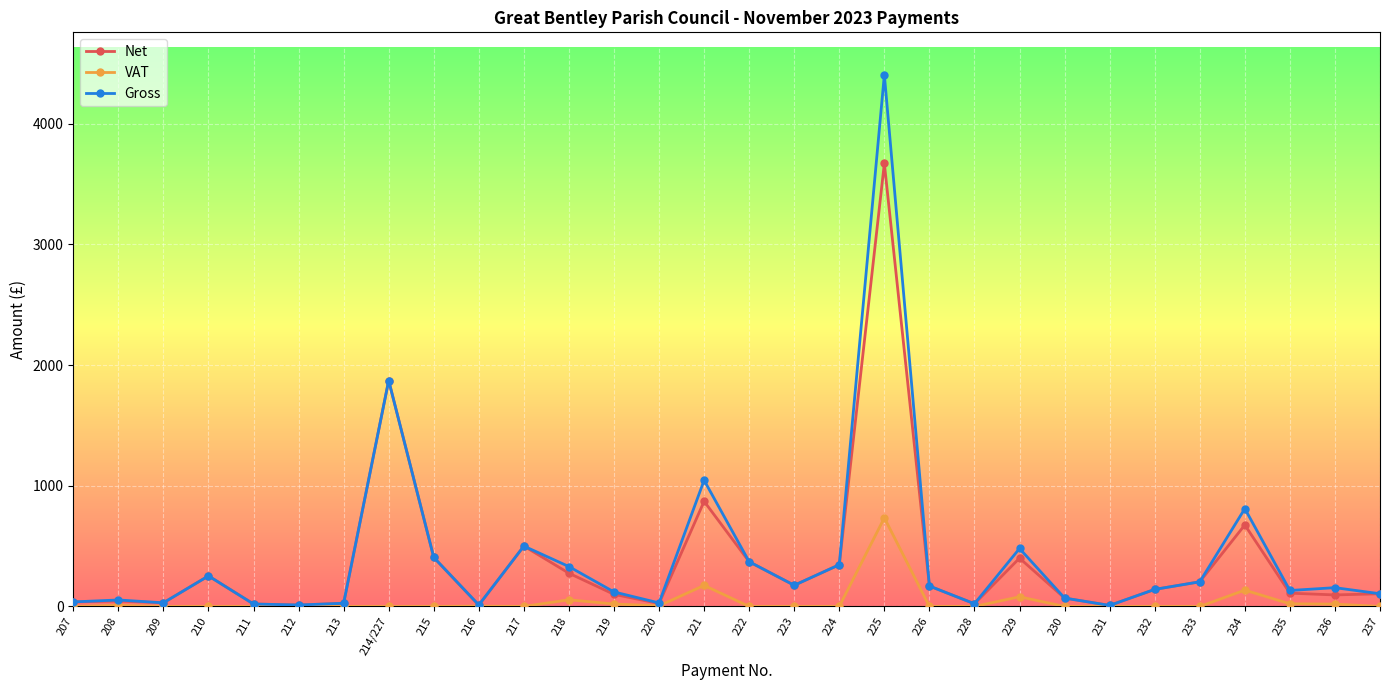

Which series has the largest range (max minus min)?

Gross